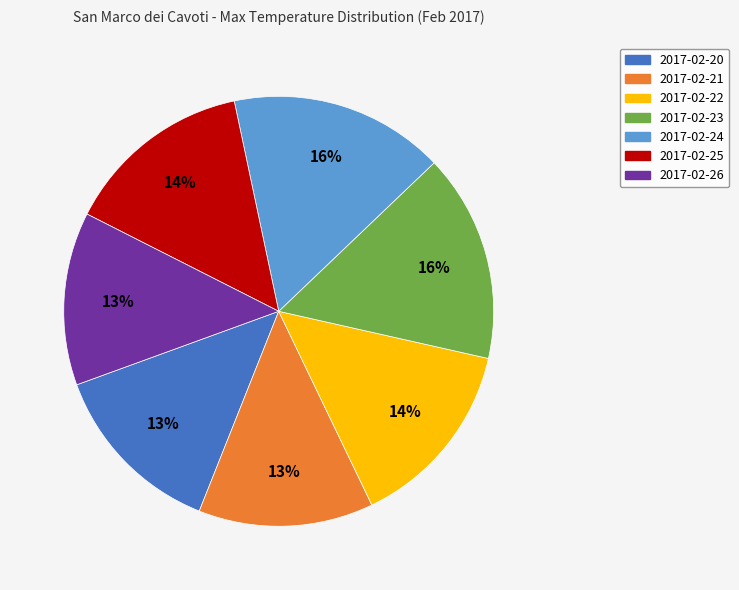

Which has a higher value, 2017-02-25 or 2017-02-23?

2017-02-23